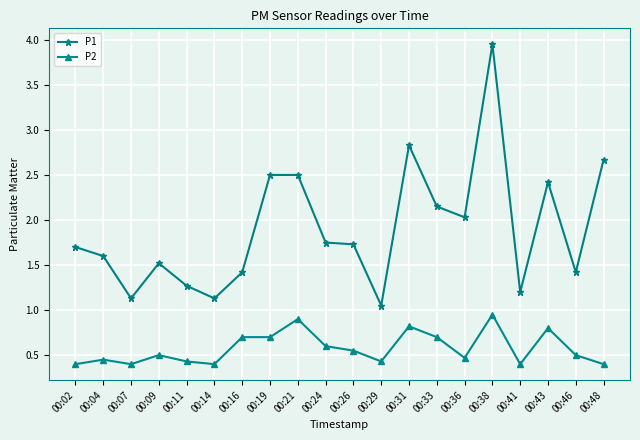

True or false: P2 and P1 intersect in this chart.

False